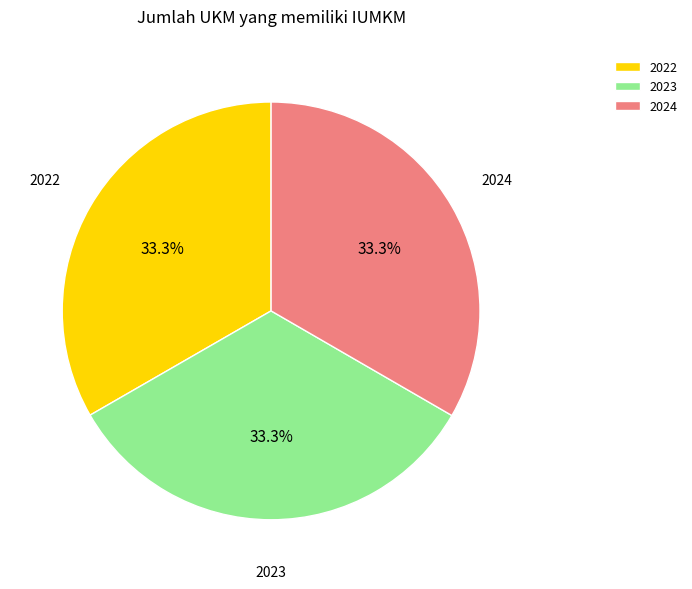

What is the ratio of the value at 2022 to the value at 2024?

1.0